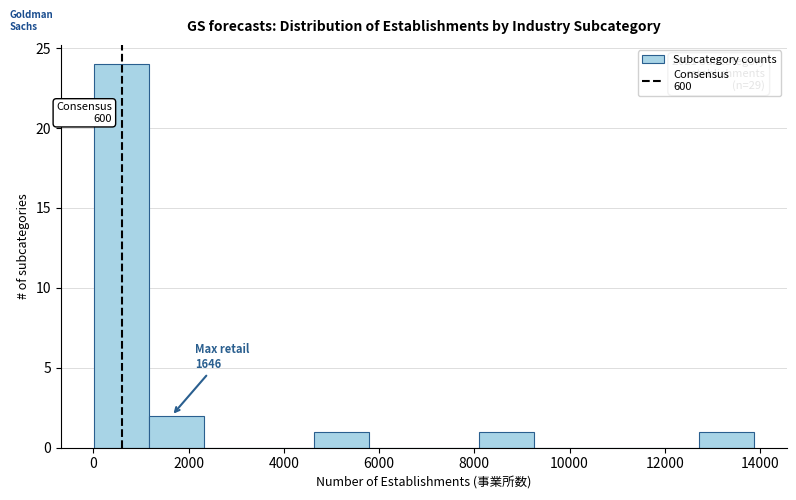

Over which range of the x-axis is the bar tallest?

0 to 1200